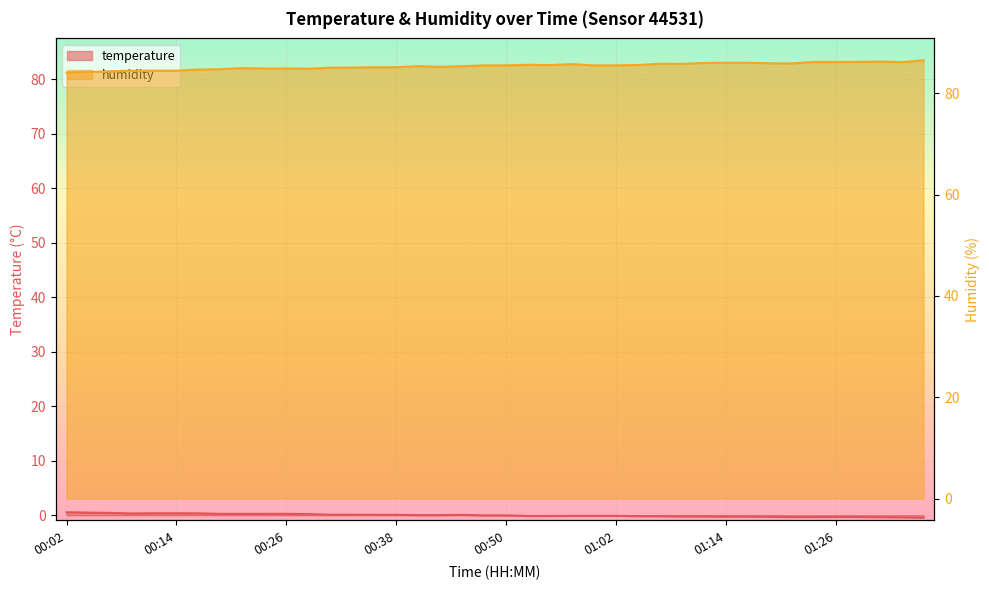

Count the number of data series in this chart.

2